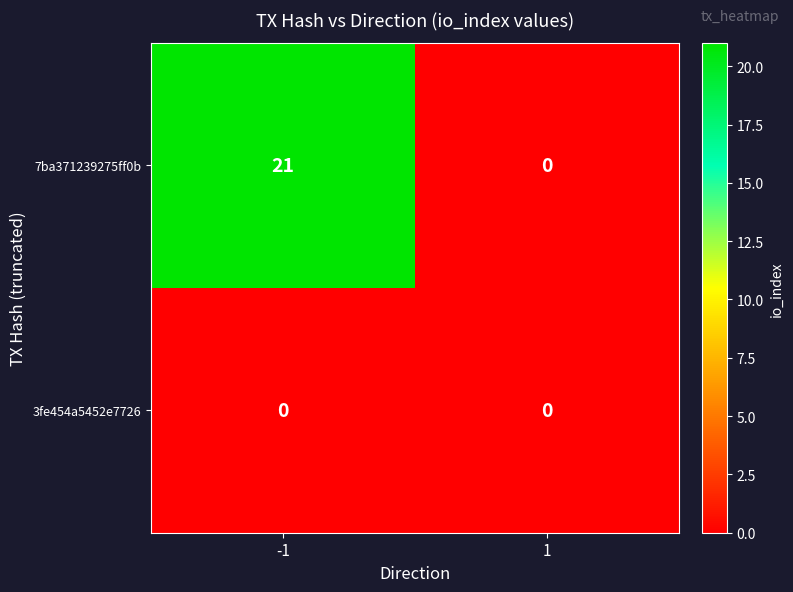

Rank the series by their average value, from lowest to highest.

3fe454a5452e7726, 7ba371239275ff0b